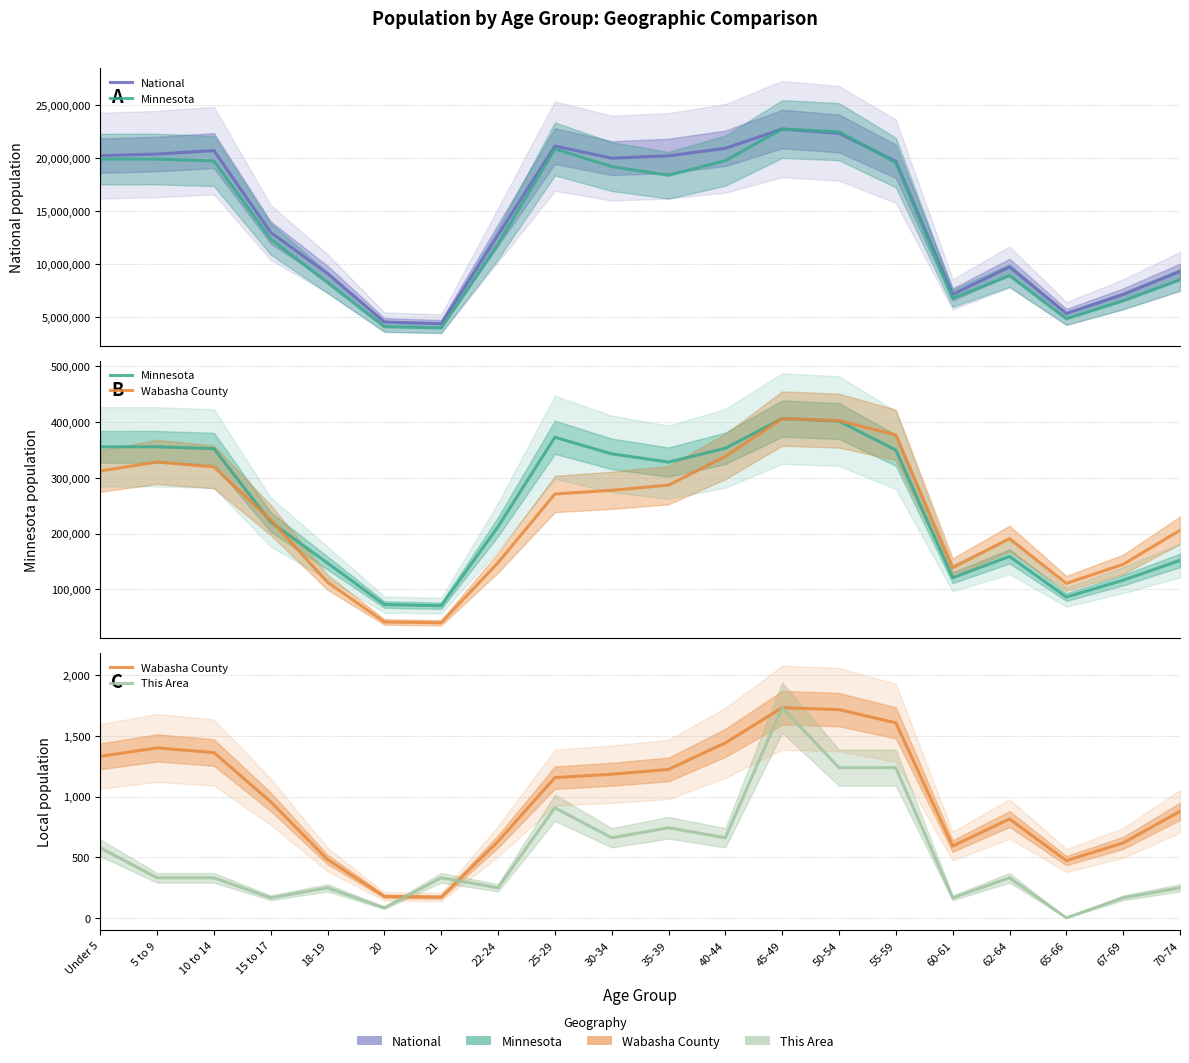

At which category does Wabasha County reach its first local valley?

21